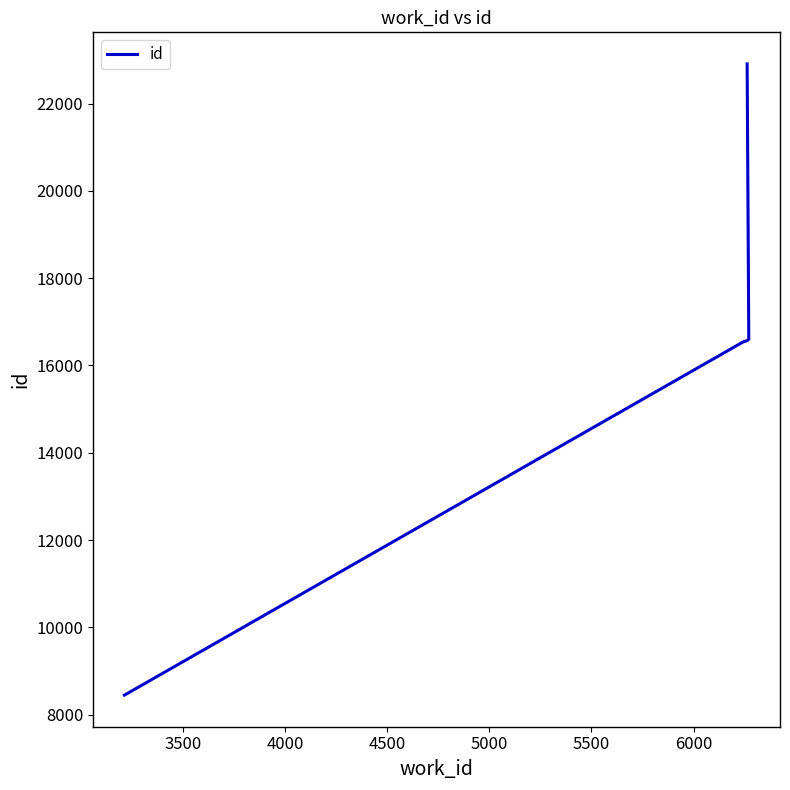

What is the difference between the second highest and minimum values?

8160